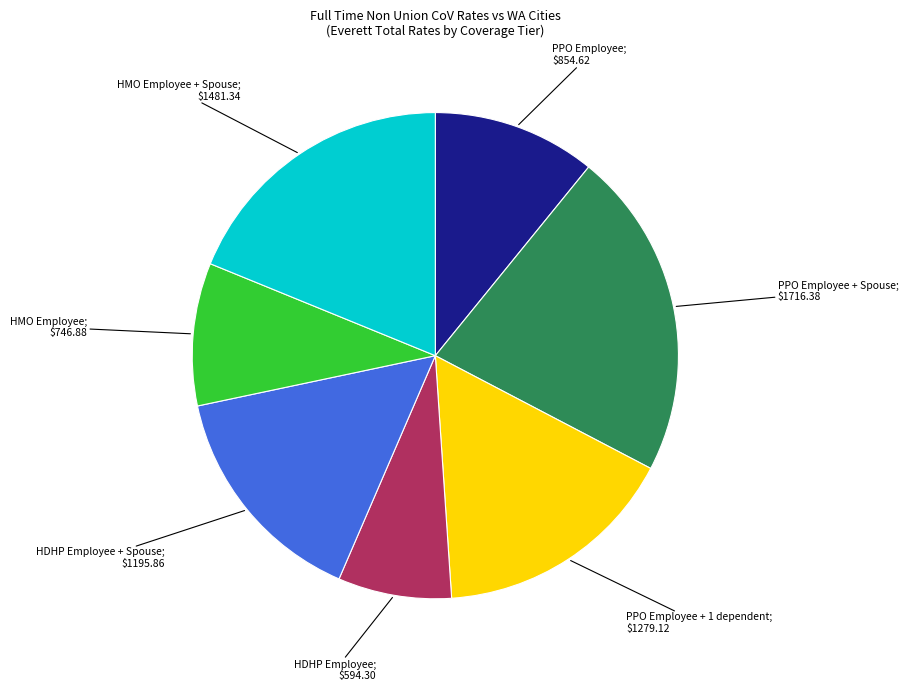

Does any single category account for the majority?

No